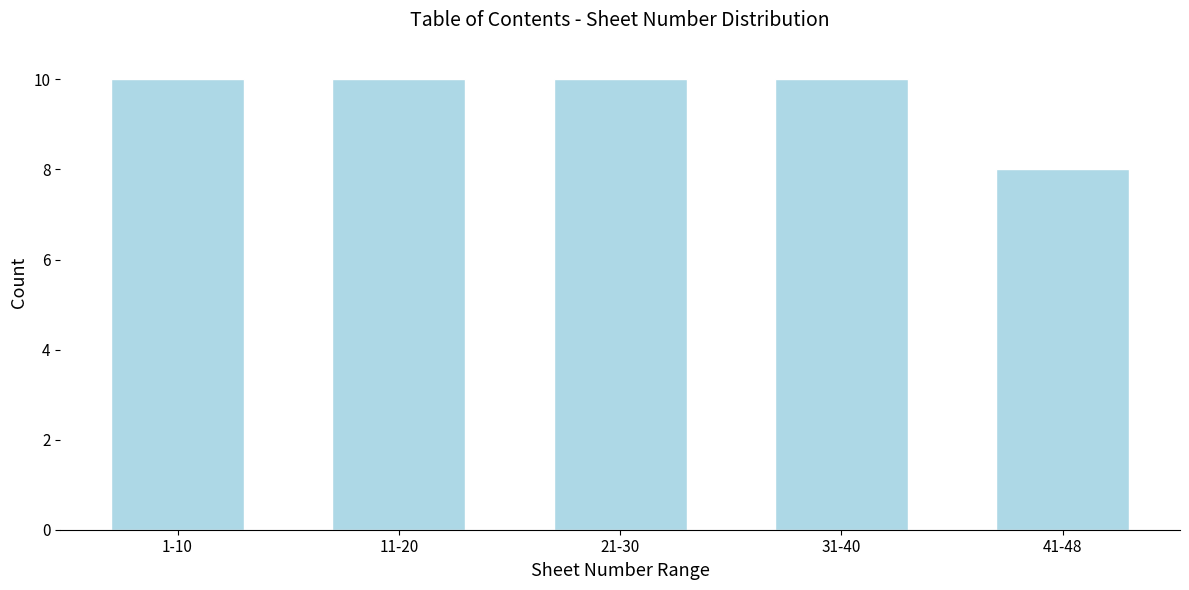

Reading right to left, list all the values displayed in this chart.

8	10	10	10	10